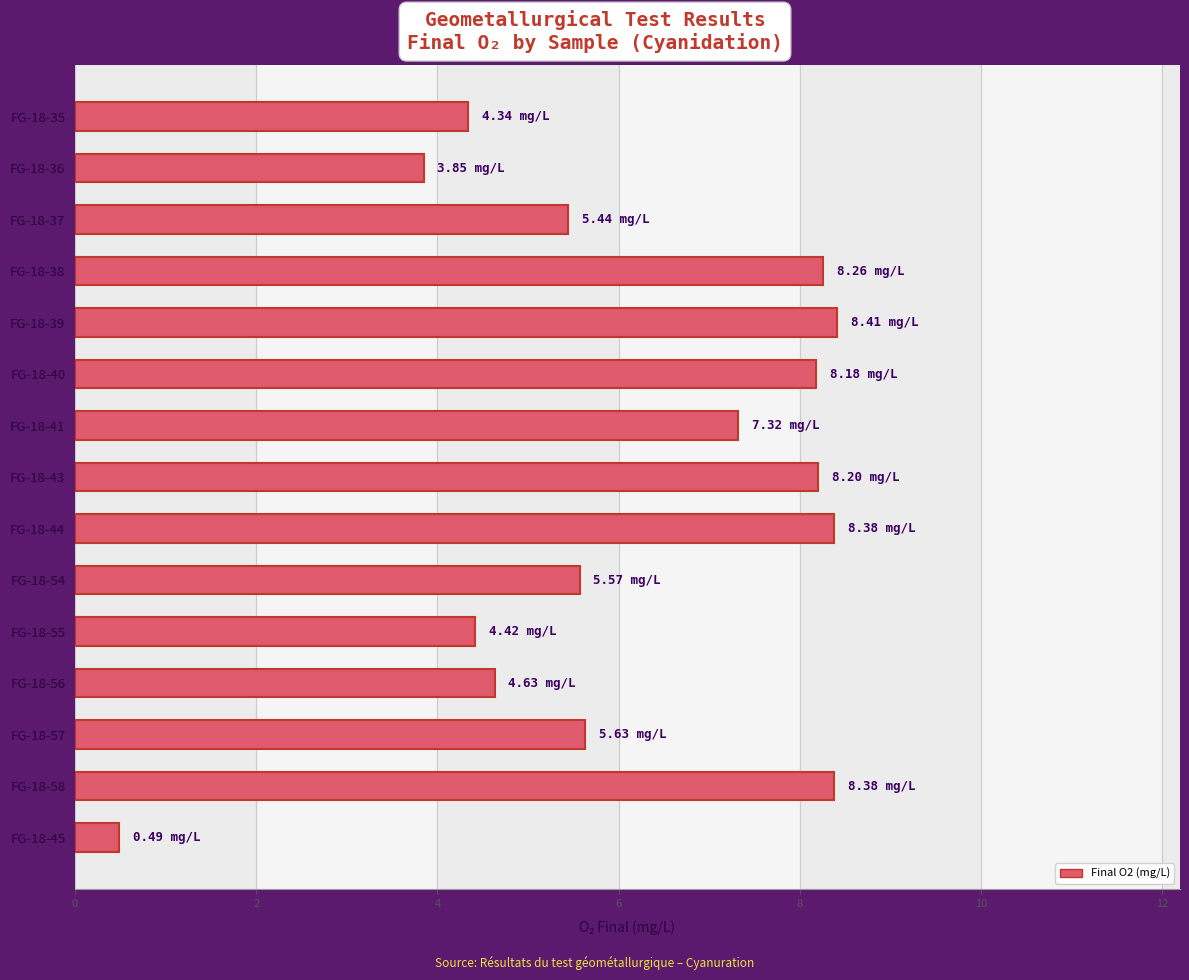

Which has a higher value, FG-18-45 or FG-18-37?

FG-18-37